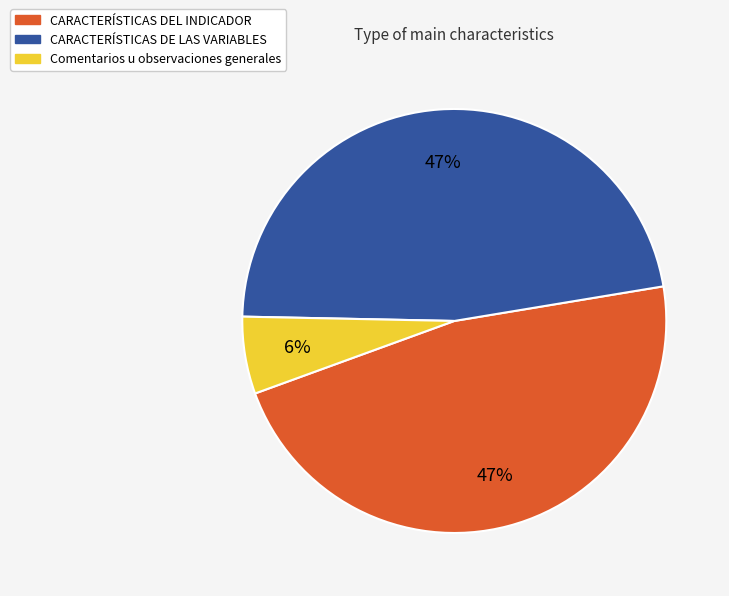

Is there a majority slice in this chart?

No